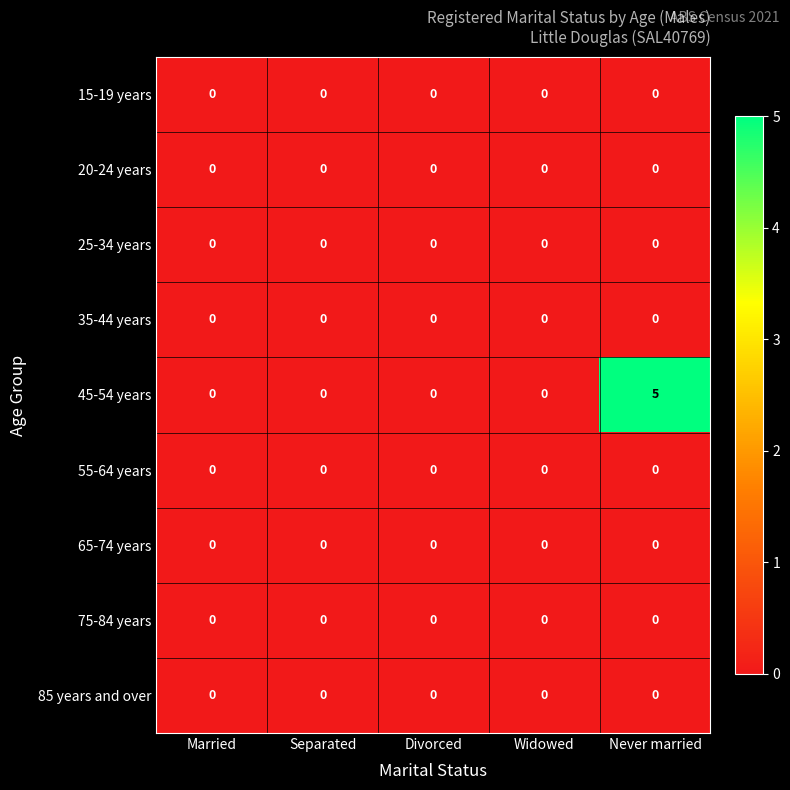

Which series has the largest total across all categories?

45-54 years